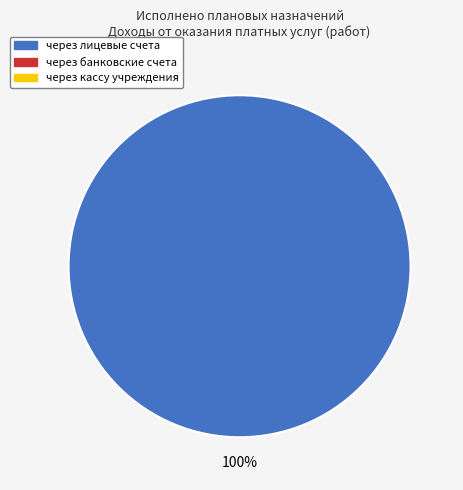

Is there any slice that represents more than half of the pie?

Yes